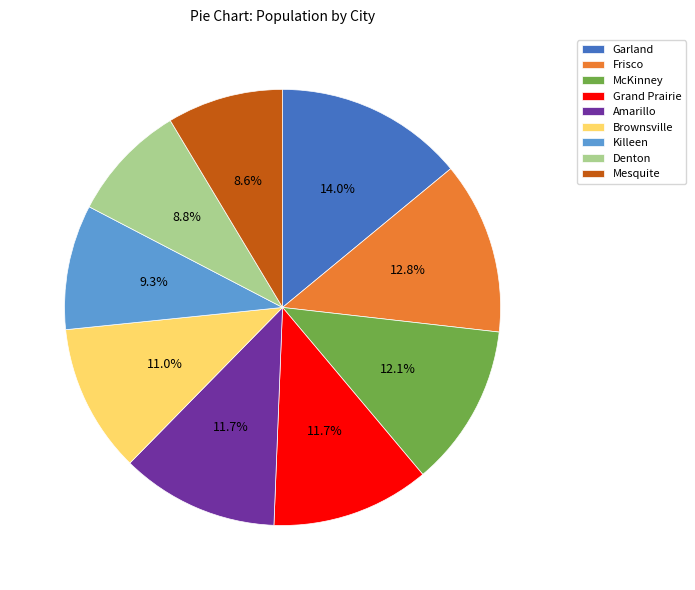

To the nearest percent, what portion does Brownsville represent?

11%